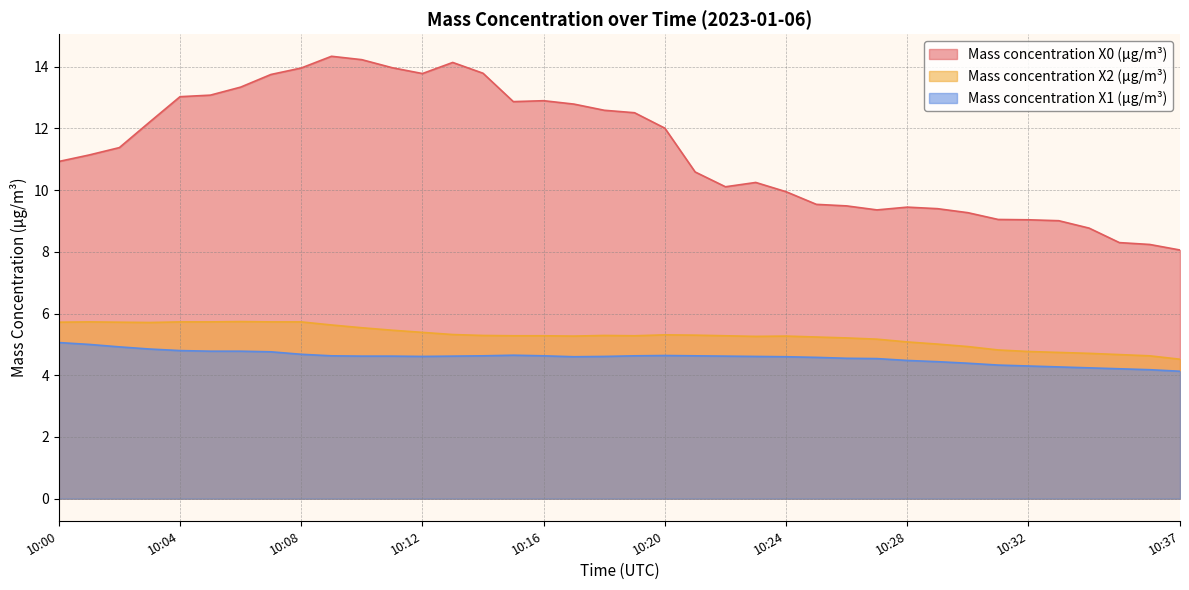

Where is the first local minimum for Mass concentration X1 (μg/m³)?

10:12